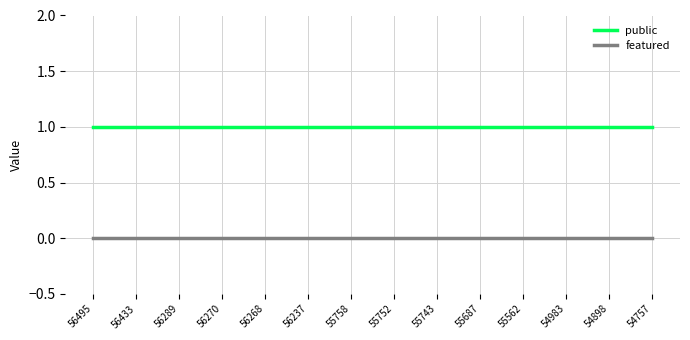

Which series has the largest total across all categories?

public